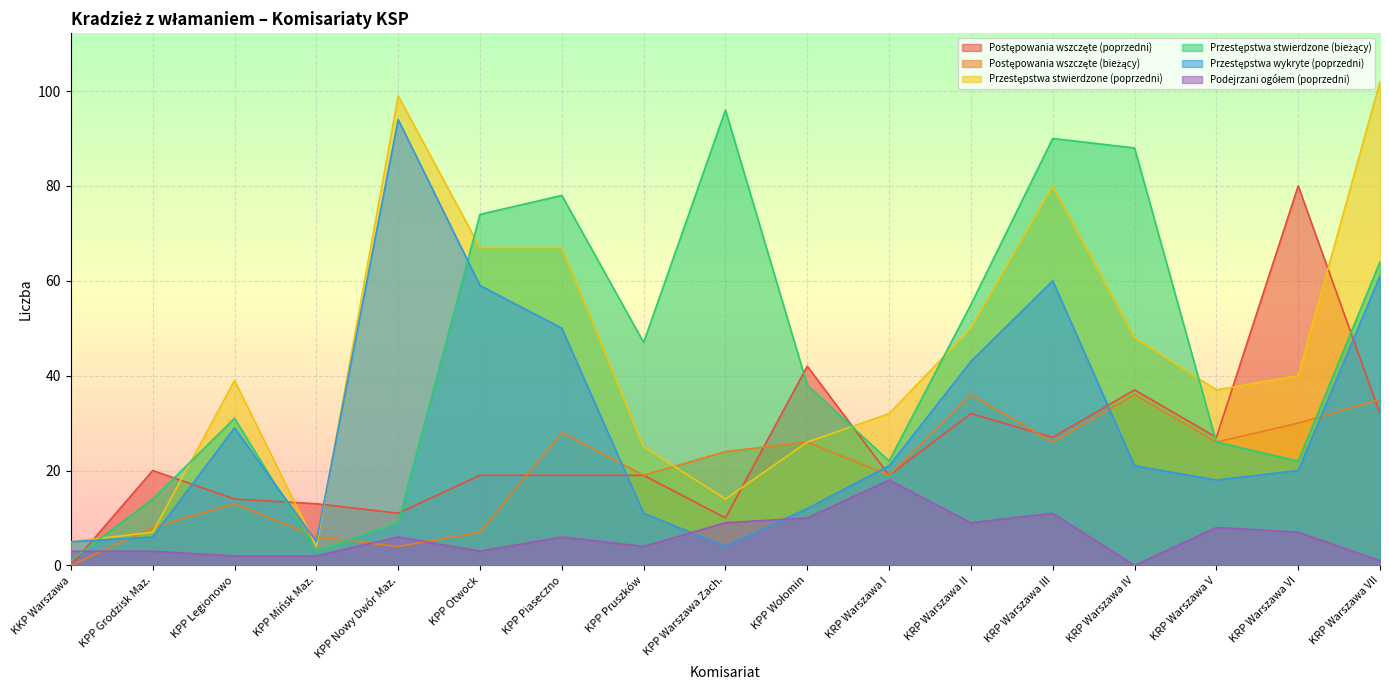

How many data points in Postępowania wszczęte (bieżący) are above 24?

8